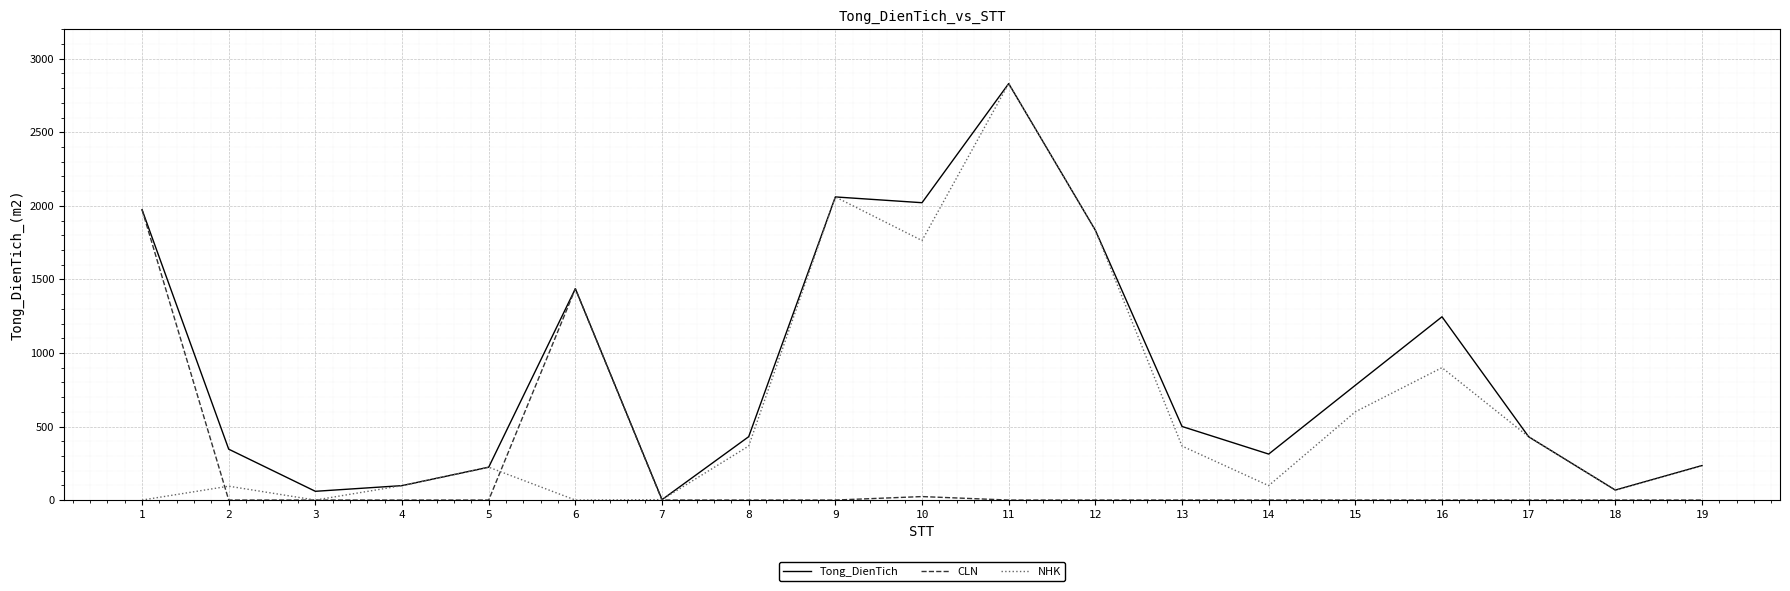

The NHK series shows 370.1 at 10. True or false?

False